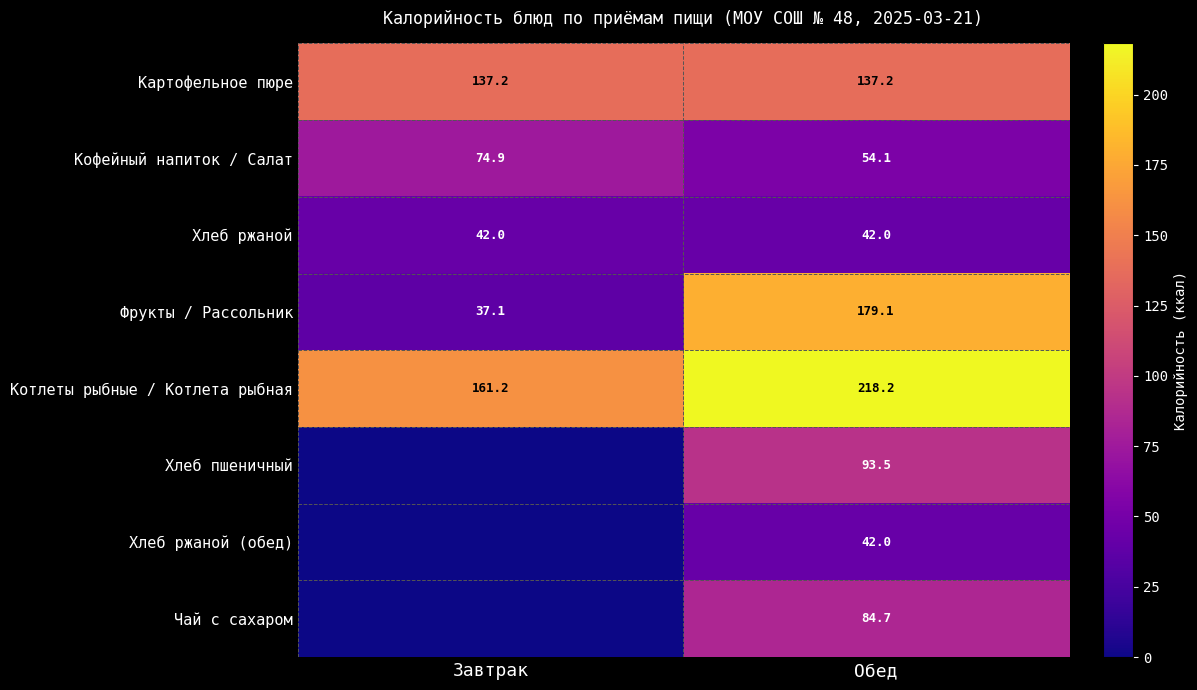

Is it true that Котлеты рыбные / Котлета рыбная equals 218.2 at Обед?

True